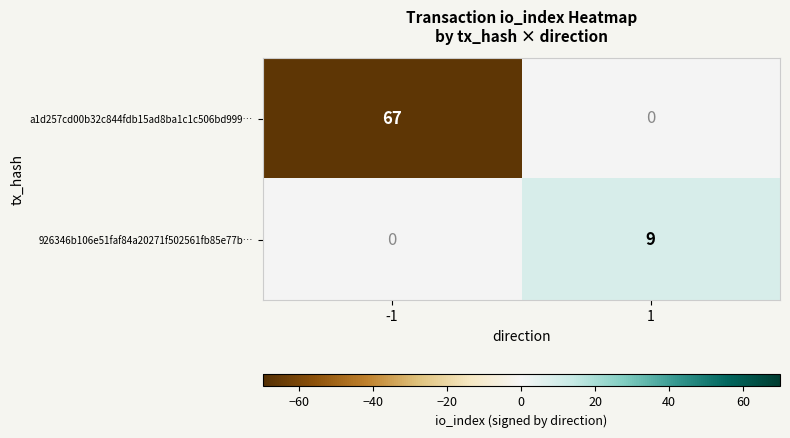

Rank the series by their maximum value, from lowest to highest.

926346b106e51faf84a20271f502561fb85e77b…, a1d257cd00b32c844fdb15ad8ba1c1c506bd999…